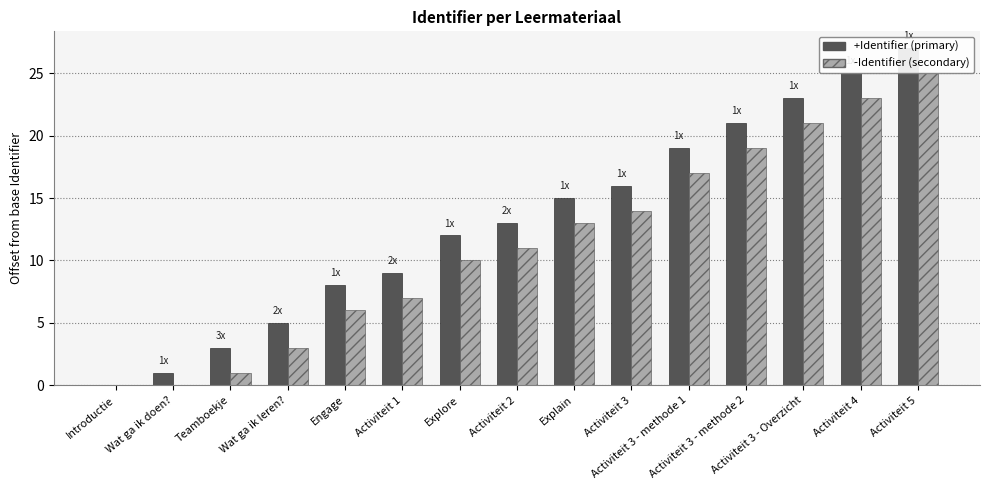

Rank the series by their average value, from highest to lowest.

+Identifier (primary), -Identifier (secondary)